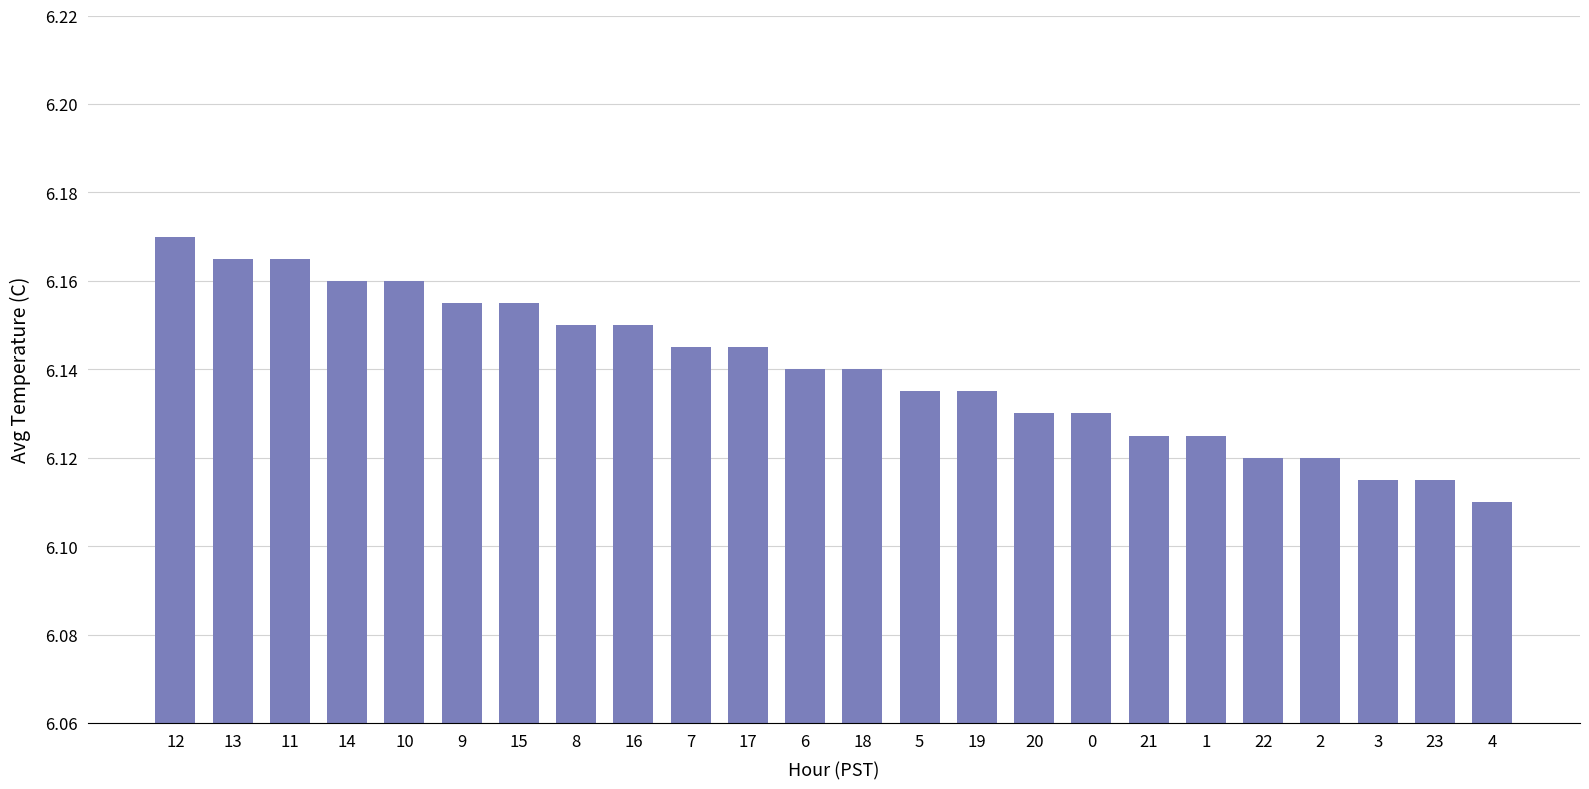

Which label corresponds to the largest value in the chart?

12